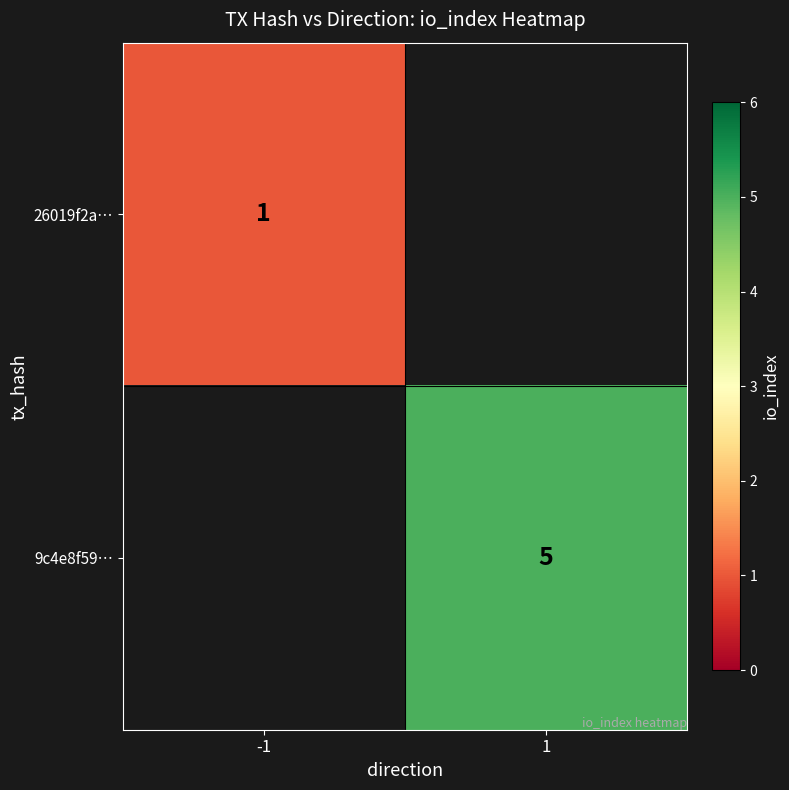

The value of 9c4e8f59… at 1 is 2. True or false?

False